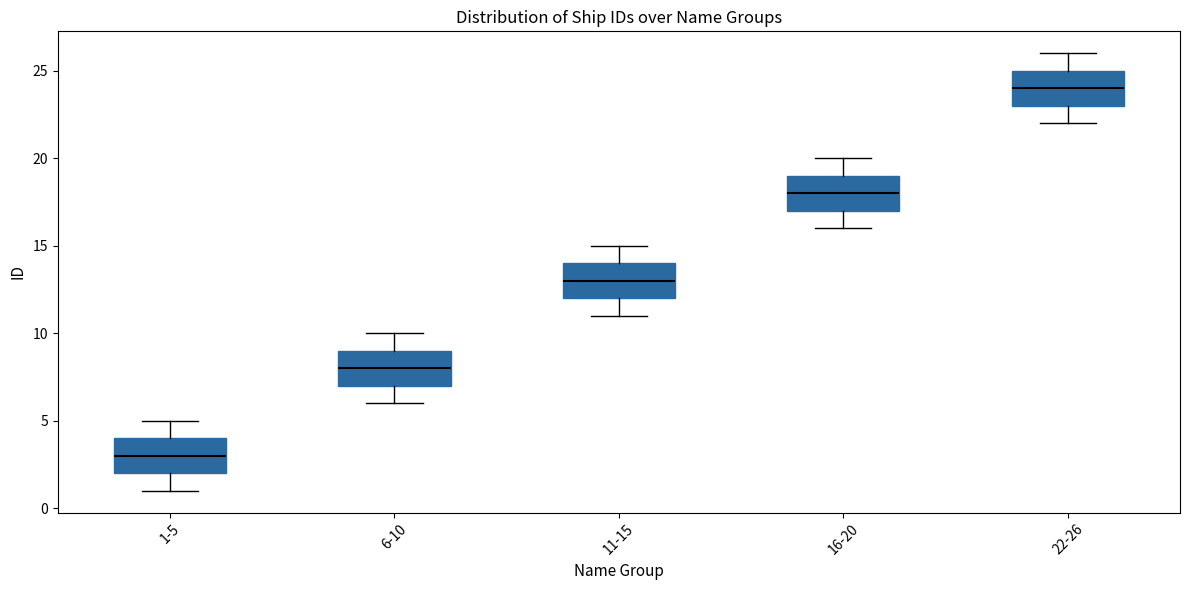

Where is the lower edge of the box for 1-5 on the y-axis? The values are not printed on the chart, so give them approximately, as read against the axis.

2